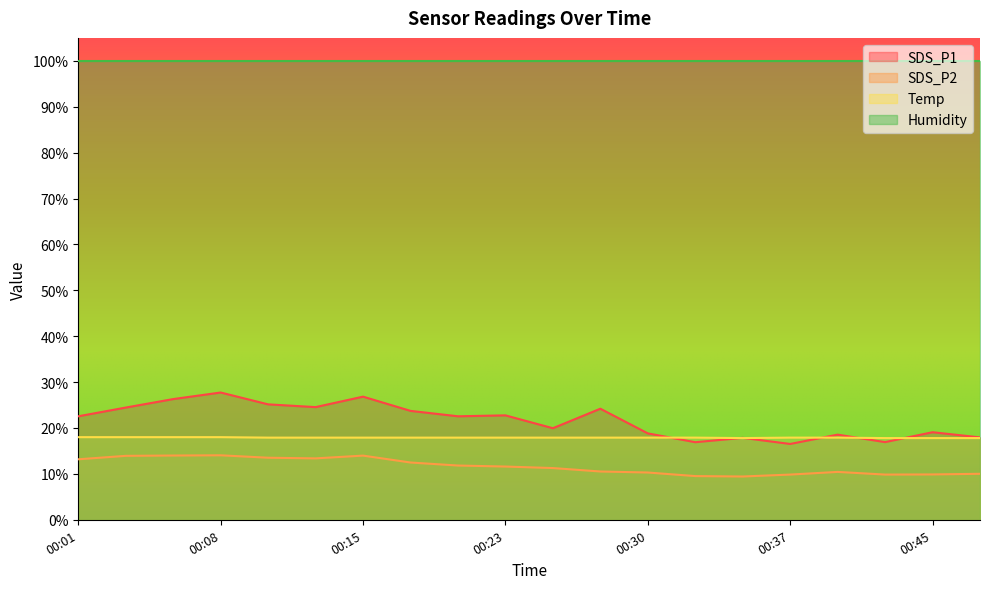

How many lines are shown in the chart?

4